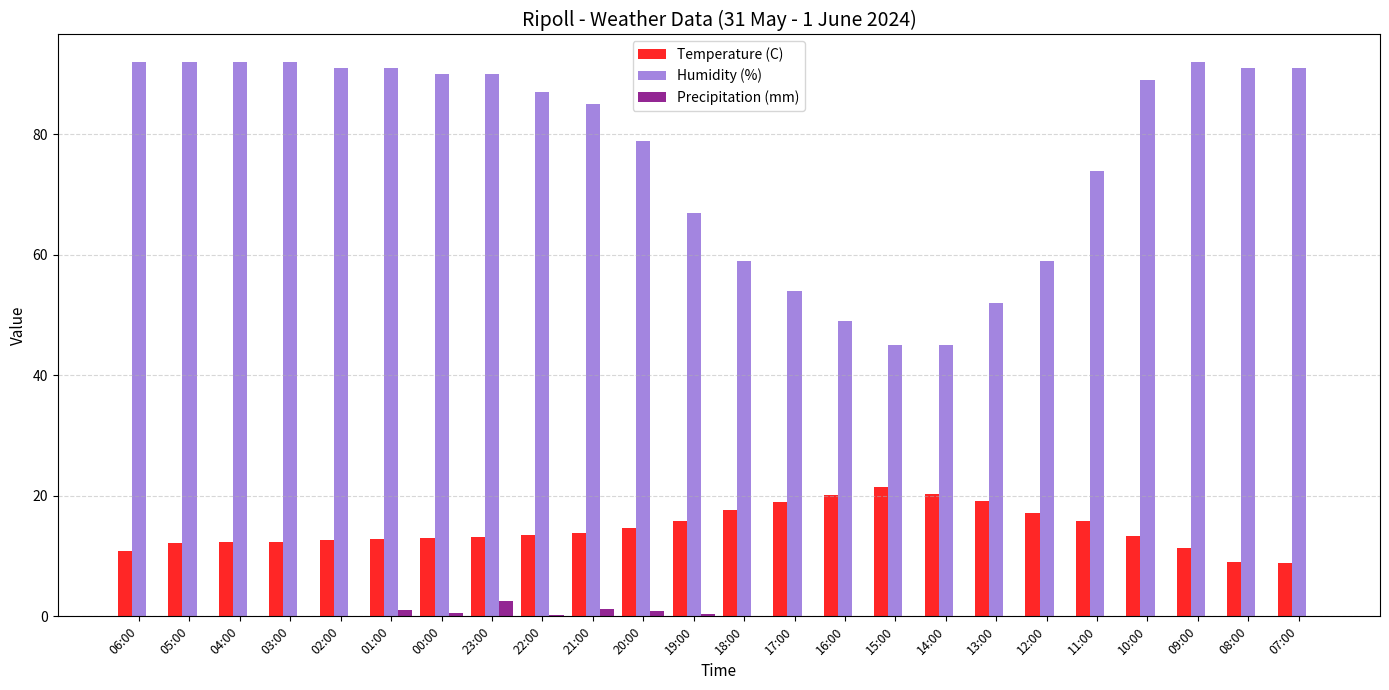

What is the sum of all Precipitation (mm) values?

7.2